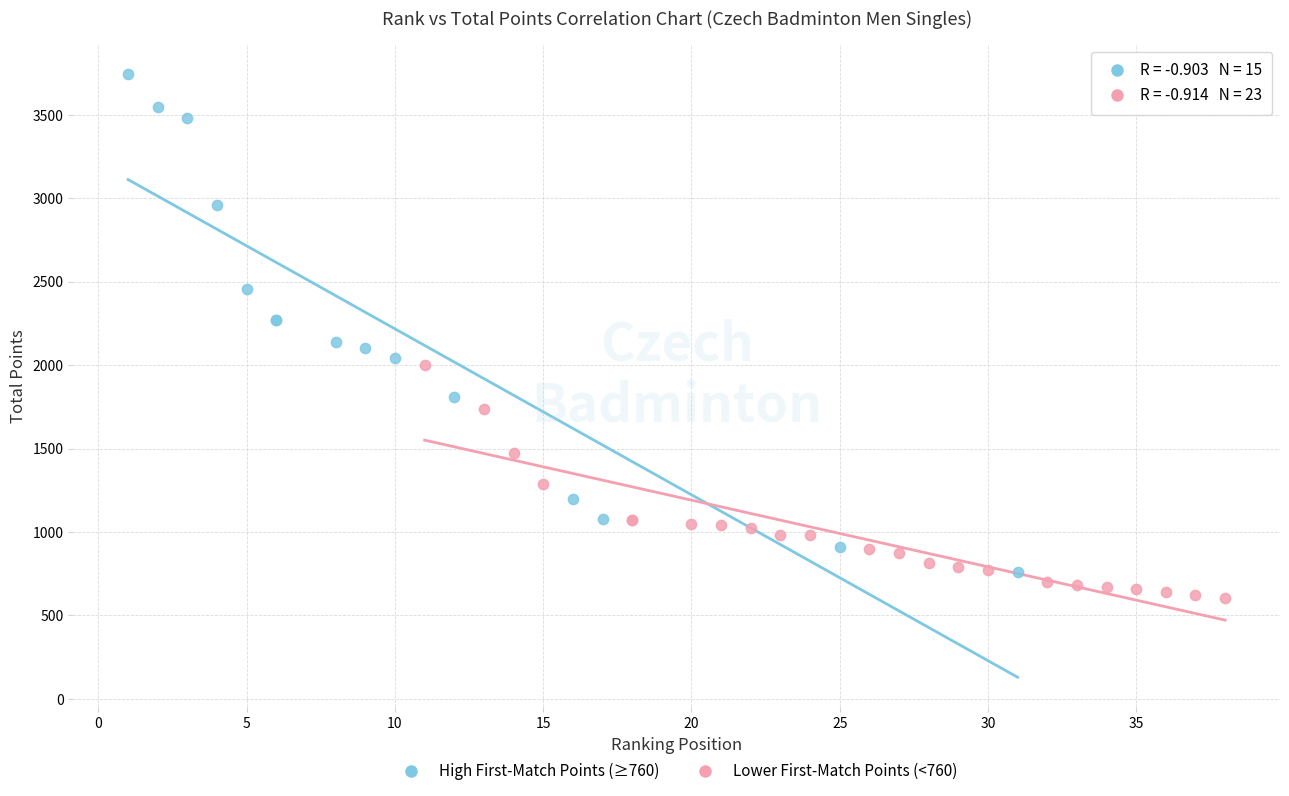

Which series reaches the minimum Y coordinate?

Lower First-Match Points (<760)